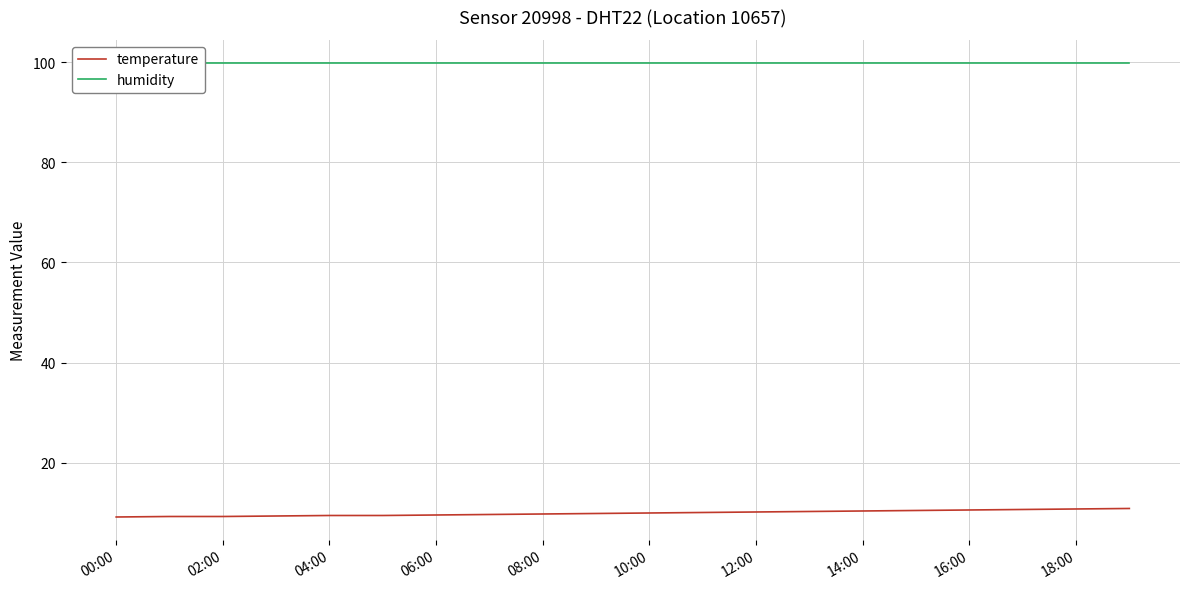

What is the highest value of the temperature series?

10.9